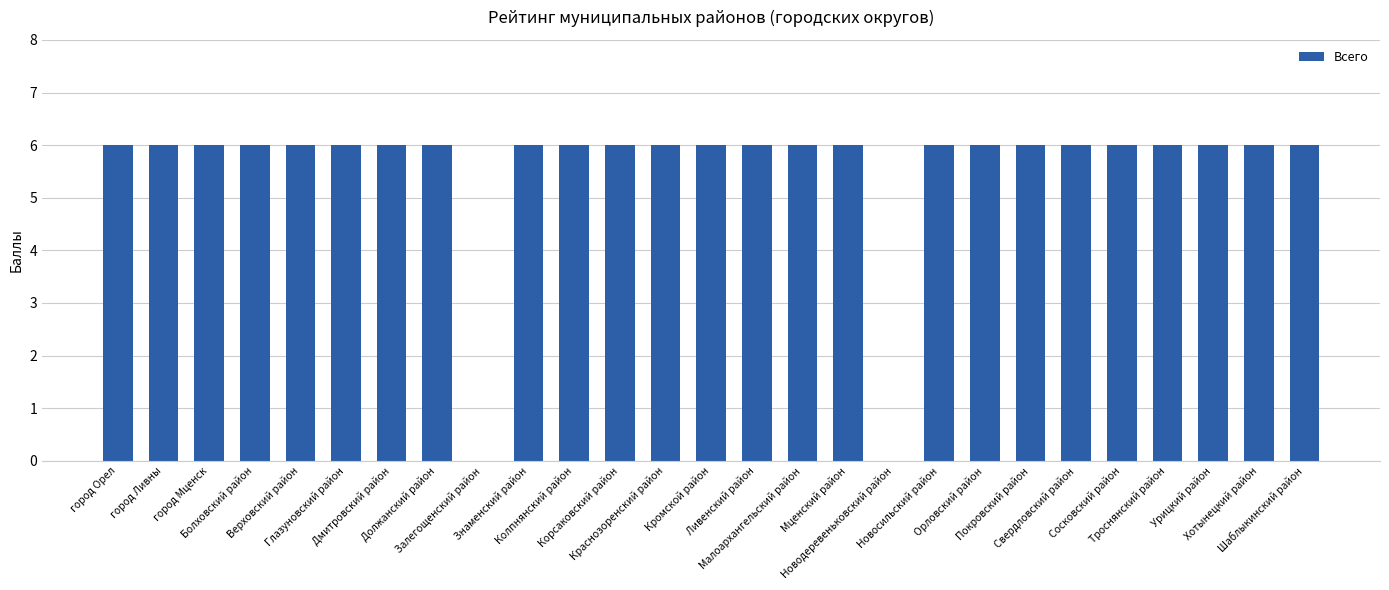

True or false: the data shows 4 at Верховский район.

False